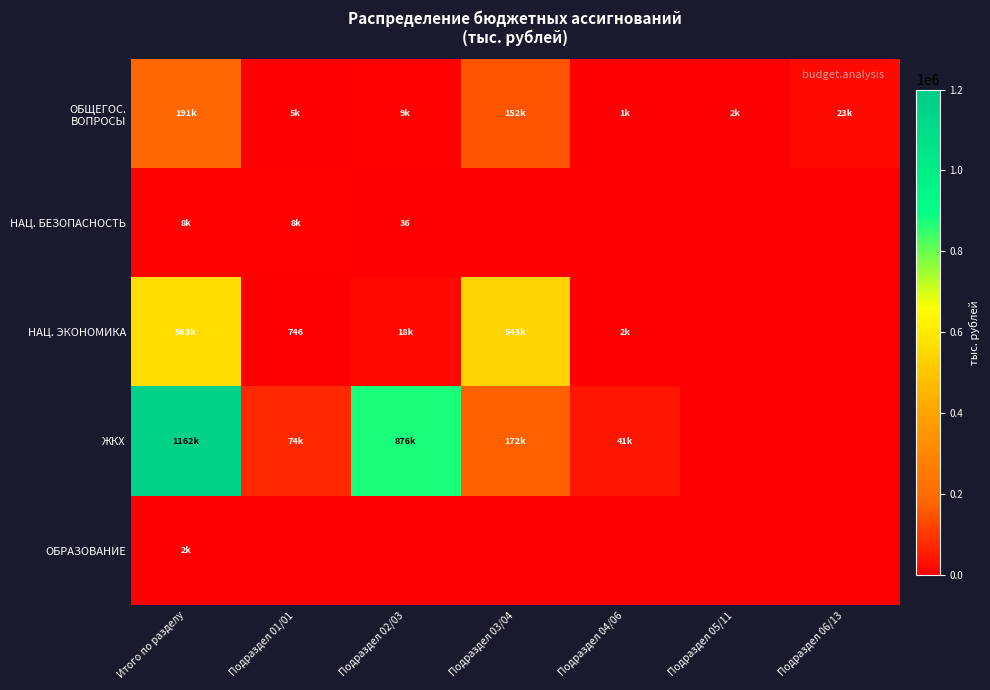

Is it true that НАЦ. БЕЗОПАСНОСТЬ equals 19.7 at Подраздел 02/03?

False